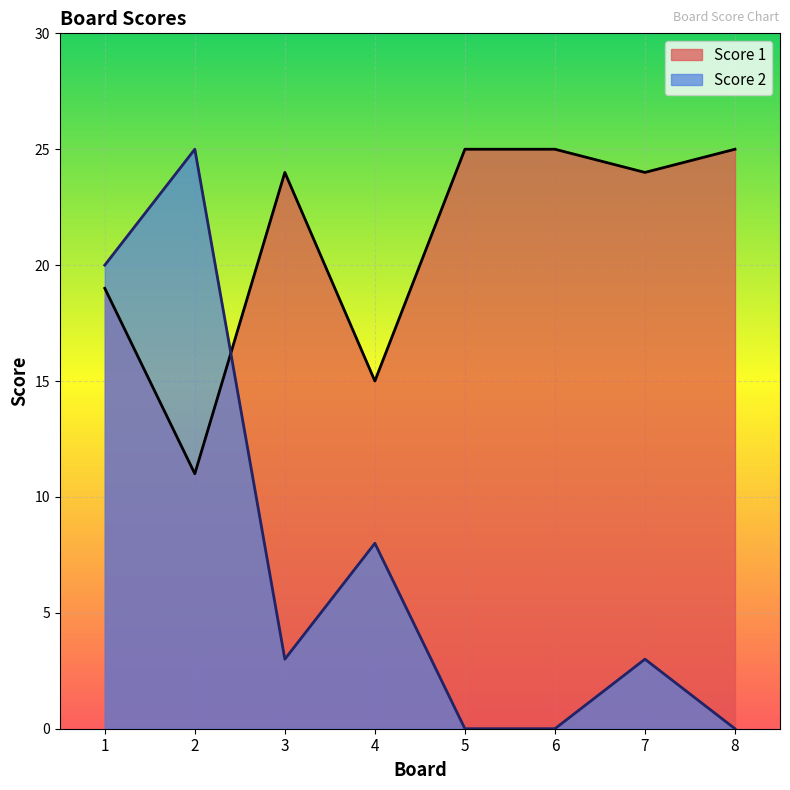

The Score 1 series shows 10 at 7. True or false?

False